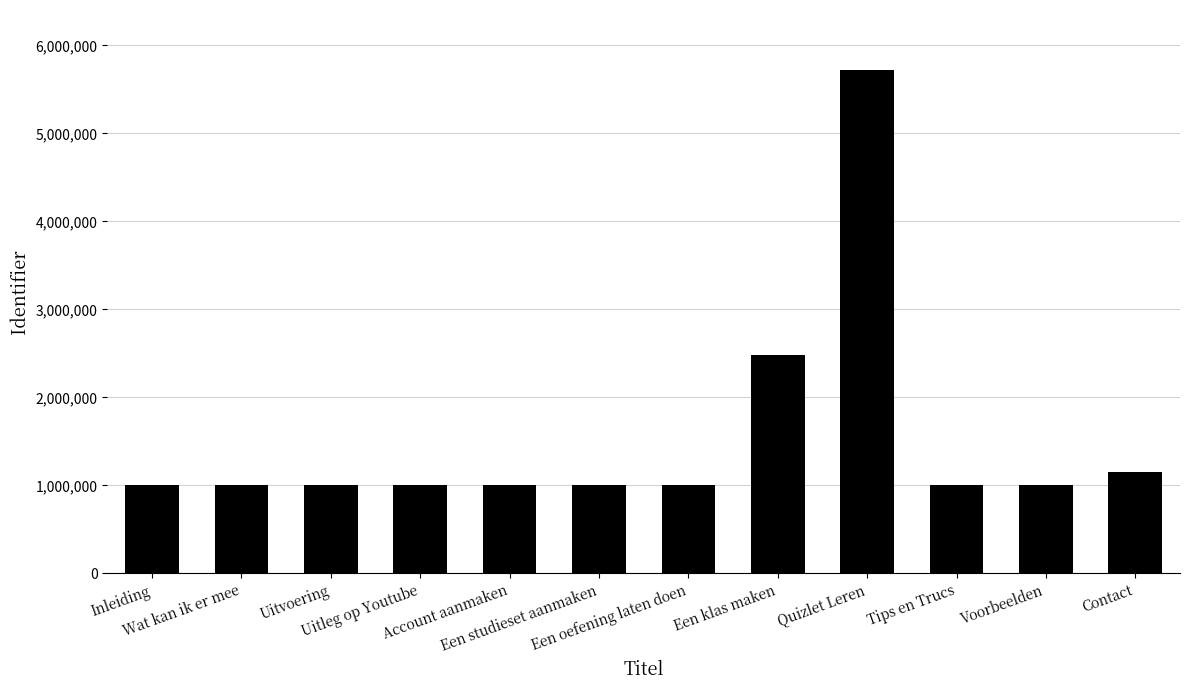

What is the greatest value displayed?

5715623